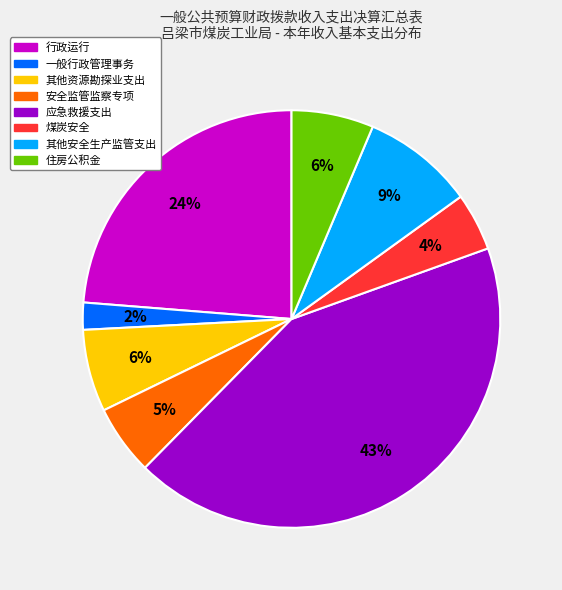

What is the ratio of the value at 其他资源勘探业支出 to the value at 安全监管监察专项?

1.2